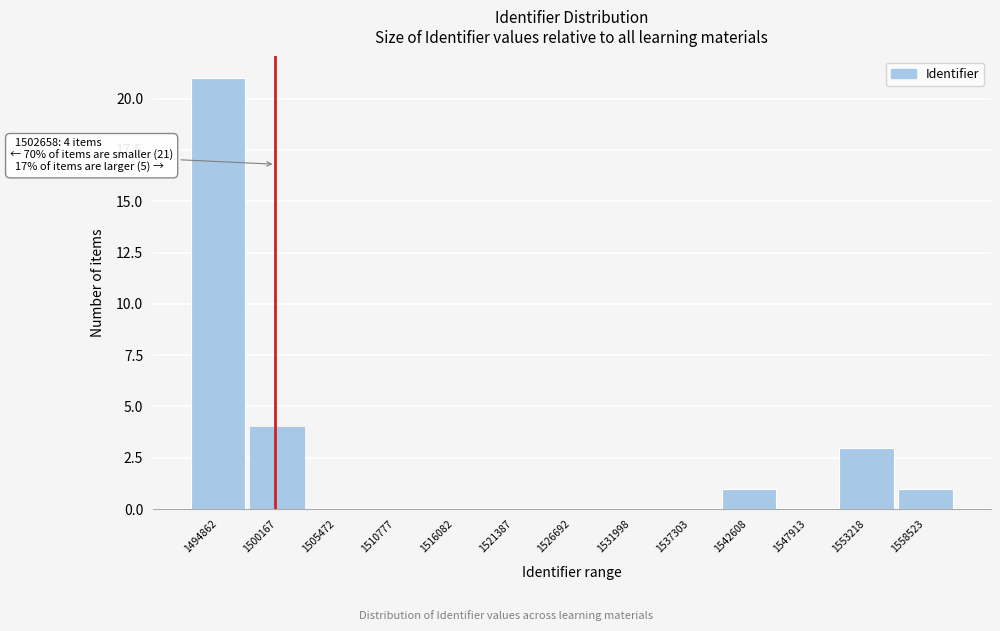

Reading left to right, what are all the values shown in this chart?

1494862=21	1500167=4	1505472=0	1510777=0	1516082=0	1521387=0	1526692=0	1531998=0	1537303=0	1542608=1	1547913=0	1553218=3	1558523=1